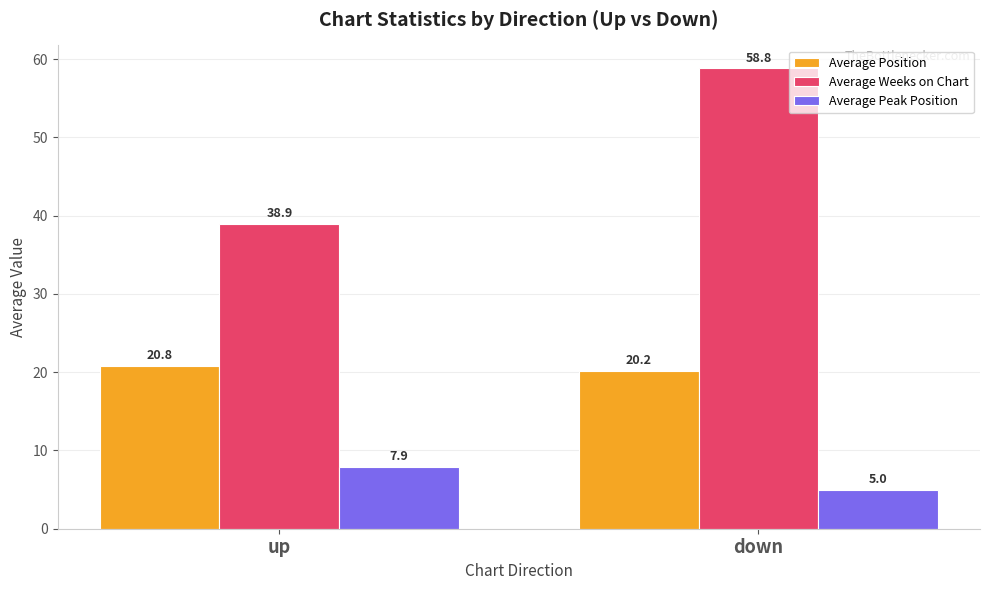

What is the value of the Average Peak Position bar at the 2nd from the left?

5.0